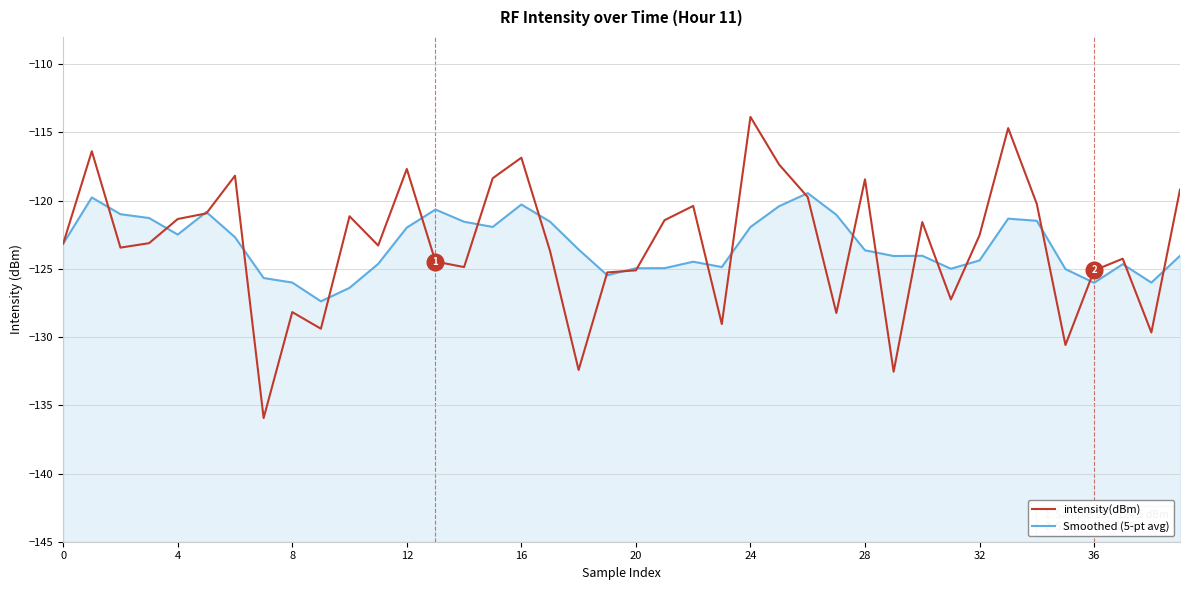

The value of intensity(dBm) at 18 is -204.3. True or false?

False